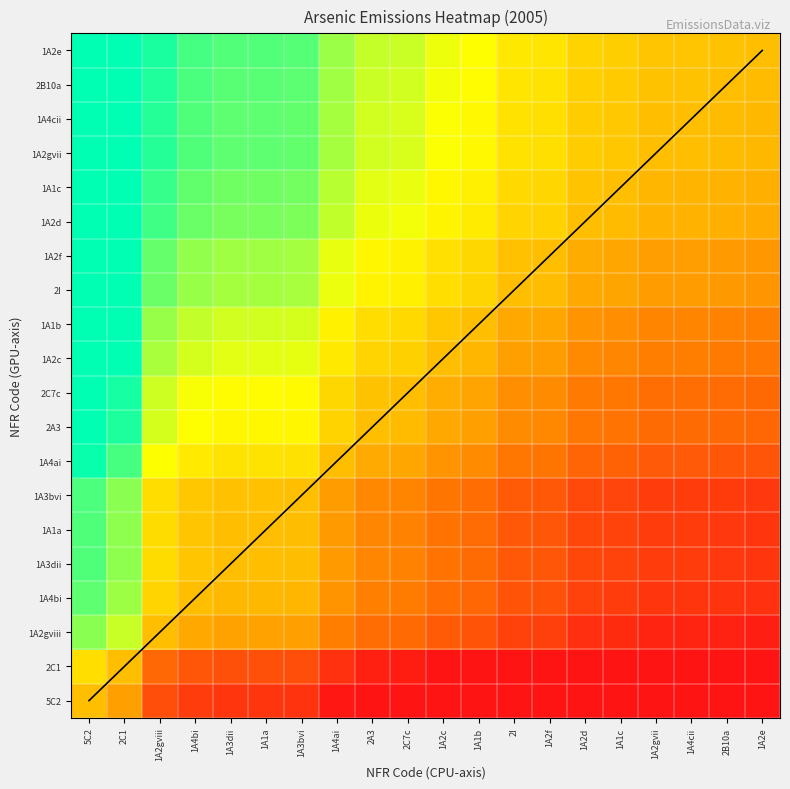

Reading left to right, list all the values displayed in this chart.

5C2: 5C2=0.5	2C1=0.4	1A2gviii=0.2	1A4bi=0.1	1A3dii=0.1	1A1a=0.1	1A3bvi=0.1	1A4ai=0.0	2A3=0.0	2C7c=0.0	1A2c=0.0	1A1b=0.0	2I=0.0	1A2f=0.0	1A2d=0.0	1A1c=0.0	1A2gvii=0.0	1A4cii=0.0	2B10a=0.0	1A2e=0.0
2C1: 5C2=0.6	2C1=0.5	1A2gviii=0.3	1A4bi=0.2	1A3dii=0.2	1A1a=0.2	1A3bvi=0.2	1A4ai=0.1	2A3=0.0	2C7c=0.0	1A2c=0.0	1A1b=0.0	2I=0.0	1A2f=0.0	1A2d=0.0	1A1c=0.0	1A2gvii=0.0	1A4cii=0.0	2B10a=0.0	1A2e=0.0
1A2gviii: 5C2=0.8	2C1=0.7	1A2gviii=0.5	1A4bi=0.4	1A3dii=0.4	1A1a=0.4	1A3bvi=0.4	1A4ai=0.3	2A3=0.3	2C7c=0.3	1A2c=0.2	1A1b=0.2	2I=0.1	1A2f=0.1	1A2d=0.1	1A1c=0.1	1A2gvii=0.0	1A4cii=0.0	2B10a=0.0	1A2e=0.0
1A4bi: 5C2=0.9	2C1=0.8	1A2gviii=0.6	1A4bi=0.5	1A3dii=0.5	1A1a=0.5	1A3bvi=0.5	1A4ai=0.4	2A3=0.3	2C7c=0.3	1A2c=0.3	1A1b=0.3	2I=0.2	1A2f=0.2	1A2d=0.1	1A1c=0.1	1A2gvii=0.1	1A4cii=0.1	2B10a=0.1	1A2e=0.1
1A3dii: 5C2=0.9	2C1=0.8	1A2gviii=0.6	1A4bi=0.5	1A3dii=0.5	1A1a=0.5	1A3bvi=0.5	1A4ai=0.4	2A3=0.4	2C7c=0.3	1A2c=0.3	1A1b=0.3	2I=0.2	1A2f=0.2	1A2d=0.2	1A1c=0.1	1A2gvii=0.1	1A4cii=0.1	2B10a=0.1	1A2e=0.1
1A1a: 5C2=0.9	2C1=0.8	1A2gviii=0.6	1A4bi=0.5	1A3dii=0.5	1A1a=0.5	1A3bvi=0.5	1A4ai=0.4	2A3=0.4	2C7c=0.3	1A2c=0.3	1A1b=0.3	2I=0.2	1A2f=0.2	1A2d=0.2	1A1c=0.1	1A2gvii=0.1	1A4cii=0.1	2B10a=0.1	1A2e=0.1
1A3bvi: 5C2=0.9	2C1=0.8	1A2gviii=0.6	1A4bi=0.5	1A3dii=0.5	1A1a=0.5	1A3bvi=0.5	1A4ai=0.4	2A3=0.4	2C7c=0.3	1A2c=0.3	1A1b=0.3	2I=0.2	1A2f=0.2	1A2d=0.2	1A1c=0.2	1A2gvii=0.1	1A4cii=0.1	2B10a=0.1	1A2e=0.1
1A4ai: 5C2=1.0	2C1=0.9	1A2gviii=0.7	1A4bi=0.6	1A3dii=0.6	1A1a=0.6	1A3bvi=0.6	1A4ai=0.5	2A3=0.4	2C7c=0.4	1A2c=0.4	1A1b=0.4	2I=0.3	1A2f=0.3	1A2d=0.3	1A1c=0.2	1A2gvii=0.2	1A4cii=0.2	2B10a=0.2	1A2e=0.2
2A3: 5C2=1.0	2C1=1.0	1A2gviii=0.7	1A4bi=0.7	1A3dii=0.6	1A1a=0.6	1A3bvi=0.6	1A4ai=0.6	2A3=0.5	2C7c=0.5	1A2c=0.4	1A1b=0.4	2I=0.4	1A2f=0.4	1A2d=0.3	1A1c=0.3	1A2gvii=0.3	1A4cii=0.3	2B10a=0.3	1A2e=0.3
2C7c: 5C2=1.0	2C1=1.0	1A2gviii=0.7	1A4bi=0.7	1A3dii=0.7	1A1a=0.7	1A3bvi=0.7	1A4ai=0.6	2A3=0.5	2C7c=0.5	1A2c=0.5	1A1b=0.4	2I=0.4	1A2f=0.4	1A2d=0.3	1A1c=0.3	1A2gvii=0.3	1A4cii=0.3	2B10a=0.3	1A2e=0.3
1A2c: 5C2=1.0	2C1=1.0	1A2gviii=0.8	1A4bi=0.7	1A3dii=0.7	1A1a=0.7	1A3bvi=0.7	1A4ai=0.6	2A3=0.6	2C7c=0.5	1A2c=0.5	1A1b=0.5	2I=0.4	1A2f=0.4	1A2d=0.4	1A1c=0.4	1A2gvii=0.3	1A4cii=0.3	2B10a=0.3	1A2e=0.3
1A1b: 5C2=1.0	2C1=1.0	1A2gviii=0.8	1A4bi=0.7	1A3dii=0.7	1A1a=0.7	1A3bvi=0.7	1A4ai=0.6	2A3=0.6	2C7c=0.6	1A2c=0.5	1A1b=0.5	2I=0.4	1A2f=0.4	1A2d=0.4	1A1c=0.4	1A2gvii=0.4	1A4cii=0.4	2B10a=0.3	1A2e=0.3
2I: 5C2=1.0	2C1=1.0	1A2gviii=0.9	1A4bi=0.8	1A3dii=0.8	1A1a=0.8	1A3bvi=0.8	1A4ai=0.7	2A3=0.6	2C7c=0.6	1A2c=0.6	1A1b=0.6	2I=0.5	1A2f=0.5	1A2d=0.4	1A1c=0.4	1A2gvii=0.4	1A4cii=0.4	2B10a=0.4	1A2e=0.4
1A2f: 5C2=1.0	2C1=1.0	1A2gviii=0.9	1A4bi=0.8	1A3dii=0.8	1A1a=0.8	1A3bvi=0.8	1A4ai=0.7	2A3=0.6	2C7c=0.6	1A2c=0.6	1A1b=0.6	2I=0.5	1A2f=0.5	1A2d=0.4	1A1c=0.4	1A2gvii=0.4	1A4cii=0.4	2B10a=0.4	1A2e=0.4
1A2d: 5C2=1.0	2C1=1.0	1A2gviii=0.9	1A4bi=0.9	1A3dii=0.8	1A1a=0.8	1A3bvi=0.8	1A4ai=0.7	2A3=0.7	2C7c=0.7	1A2c=0.6	1A1b=0.6	2I=0.6	1A2f=0.6	1A2d=0.5	1A1c=0.5	1A2gvii=0.5	1A4cii=0.5	2B10a=0.5	1A2e=0.4
1A1c: 5C2=1.0	2C1=1.0	1A2gviii=0.9	1A4bi=0.9	1A3dii=0.9	1A1a=0.9	1A3bvi=0.8	1A4ai=0.8	2A3=0.7	2C7c=0.7	1A2c=0.6	1A1b=0.6	2I=0.6	1A2f=0.6	1A2d=0.5	1A1c=0.5	1A2gvii=0.5	1A4cii=0.5	2B10a=0.5	1A2e=0.5
1A2gvii: 5C2=1.0	2C1=1.0	1A2gviii=1.0	1A4bi=0.9	1A3dii=0.9	1A1a=0.9	1A3bvi=0.9	1A4ai=0.8	2A3=0.7	2C7c=0.7	1A2c=0.7	1A1b=0.6	2I=0.6	1A2f=0.6	1A2d=0.5	1A1c=0.5	1A2gvii=0.5	1A4cii=0.5	2B10a=0.5	1A2e=0.5
1A4cii: 5C2=1.0	2C1=1.0	1A2gviii=1.0	1A4bi=0.9	1A3dii=0.9	1A1a=0.9	1A3bvi=0.9	1A4ai=0.8	2A3=0.7	2C7c=0.7	1A2c=0.7	1A1b=0.6	2I=0.6	1A2f=0.6	1A2d=0.5	1A1c=0.5	1A2gvii=0.5	1A4cii=0.5	2B10a=0.5	1A2e=0.5
2B10a: 5C2=1.0	2C1=1.0	1A2gviii=1.0	1A4bi=0.9	1A3dii=0.9	1A1a=0.9	1A3bvi=0.9	1A4ai=0.8	2A3=0.7	2C7c=0.7	1A2c=0.7	1A1b=0.7	2I=0.6	1A2f=0.6	1A2d=0.5	1A1c=0.5	1A2gvii=0.5	1A4cii=0.5	2B10a=0.5	1A2e=0.5
1A2e: 5C2=1.0	2C1=1.0	1A2gviii=1.0	1A4bi=0.9	1A3dii=0.9	1A1a=0.9	1A3bvi=0.9	1A4ai=0.8	2A3=0.7	2C7c=0.7	1A2c=0.7	1A1b=0.7	2I=0.6	1A2f=0.6	1A2d=0.6	1A1c=0.5	1A2gvii=0.5	1A4cii=0.5	2B10a=0.5	1A2e=0.5